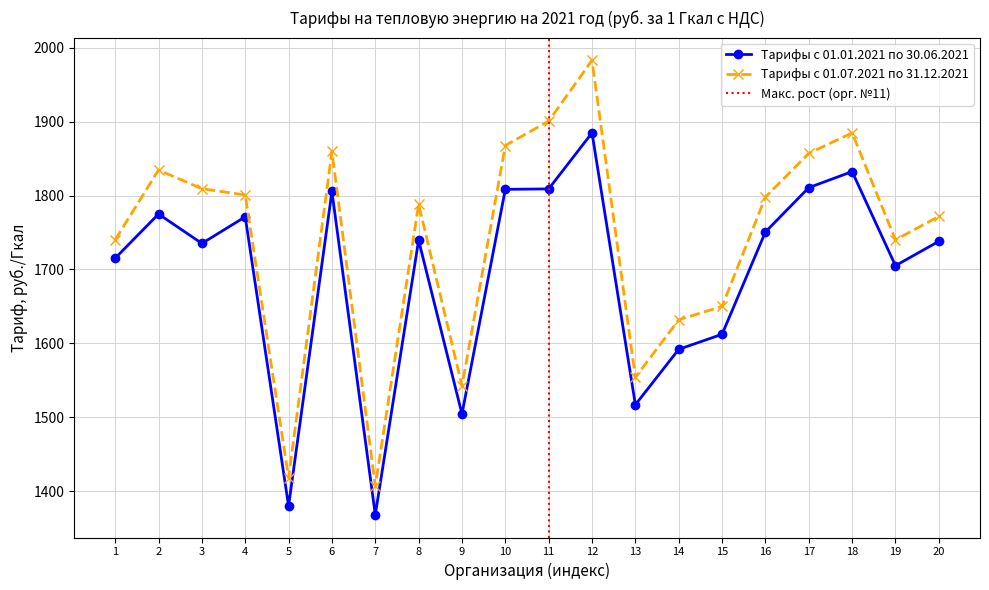

At which category does Тарифы с 01.01.2021 по 30.06.2021 reach its first local valley?

3